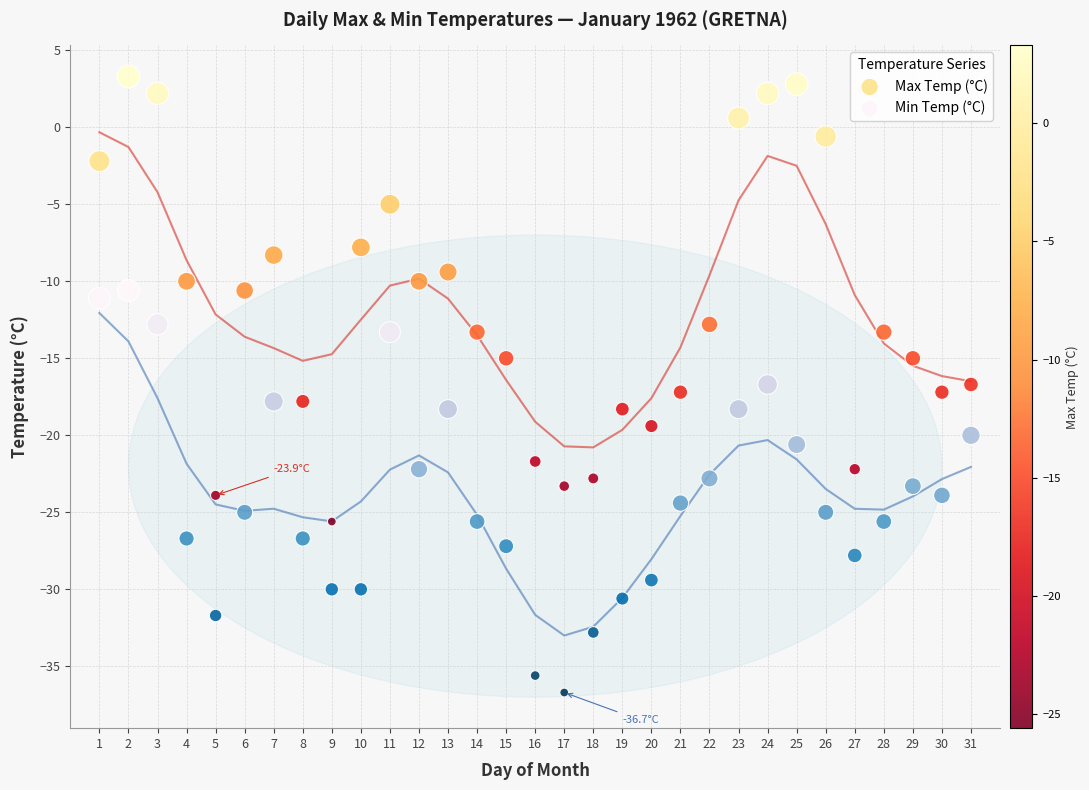

Which series contains the highest Y value?

Max Temp (°C)